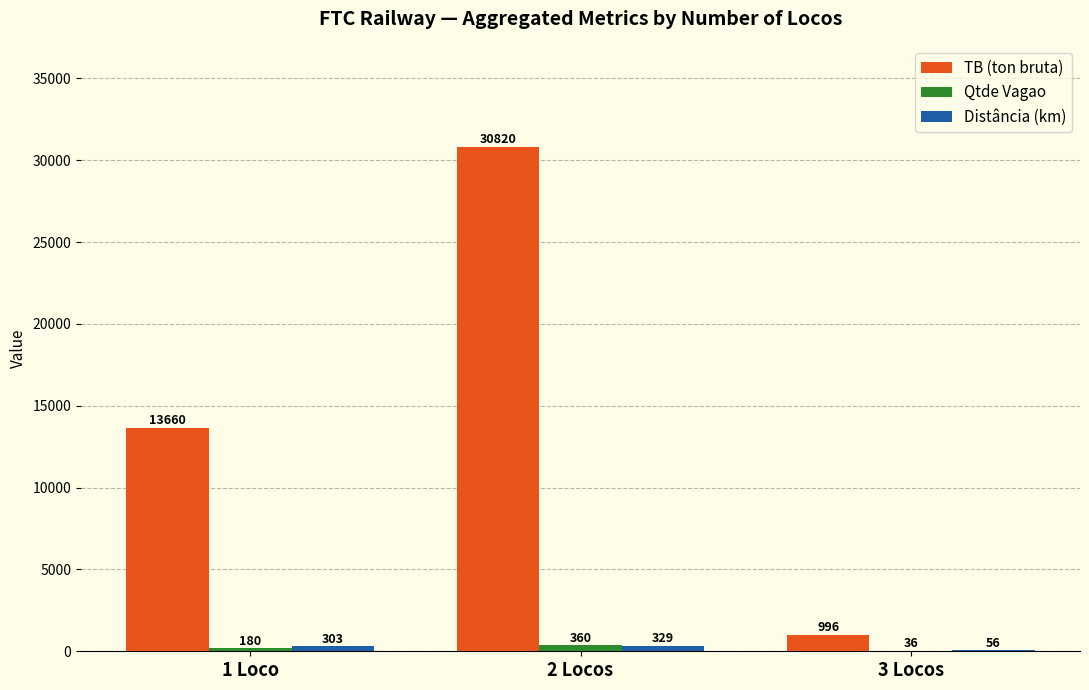

At which category is the sum across all series the highest?

2 Locos